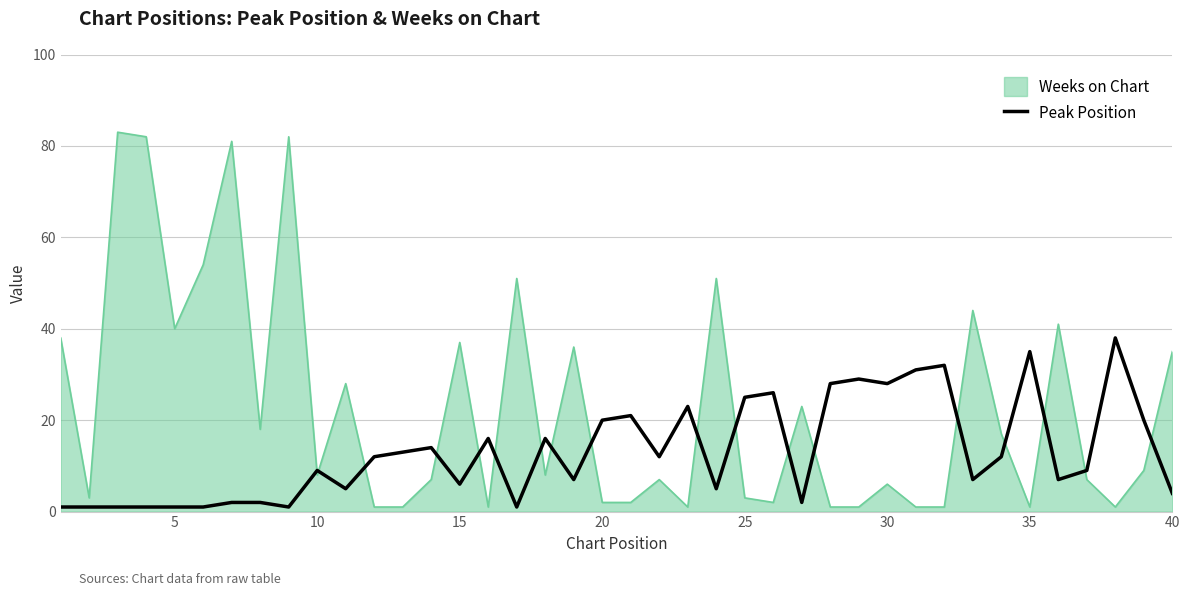

What is the difference between the maximum and minimum values in the Weeks on Chart series?

82